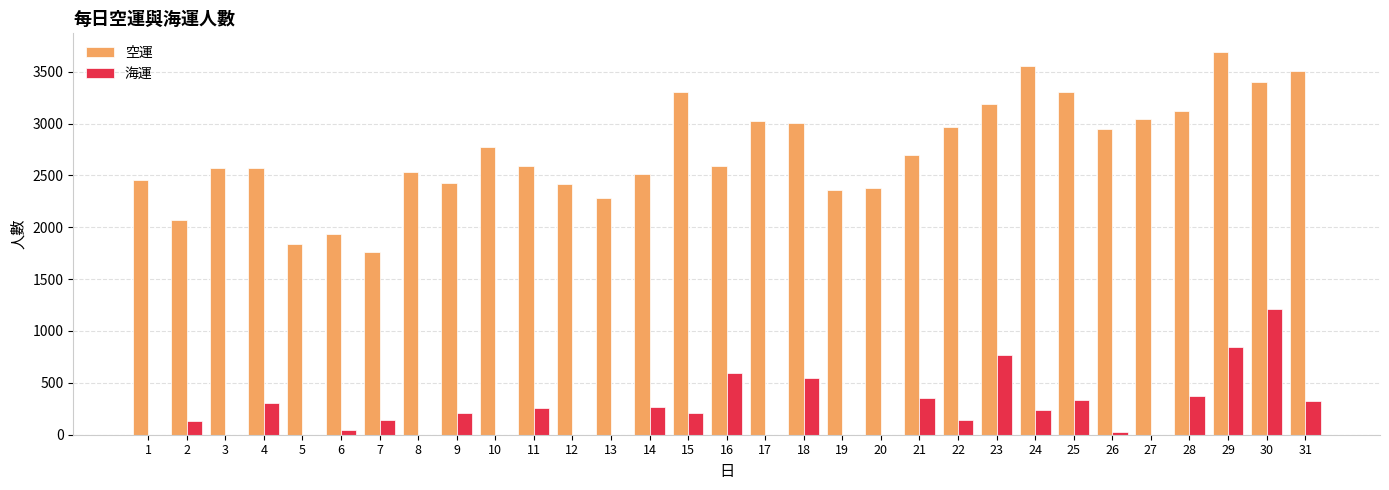

What are all the series names shown in the legend?

空運, 海運